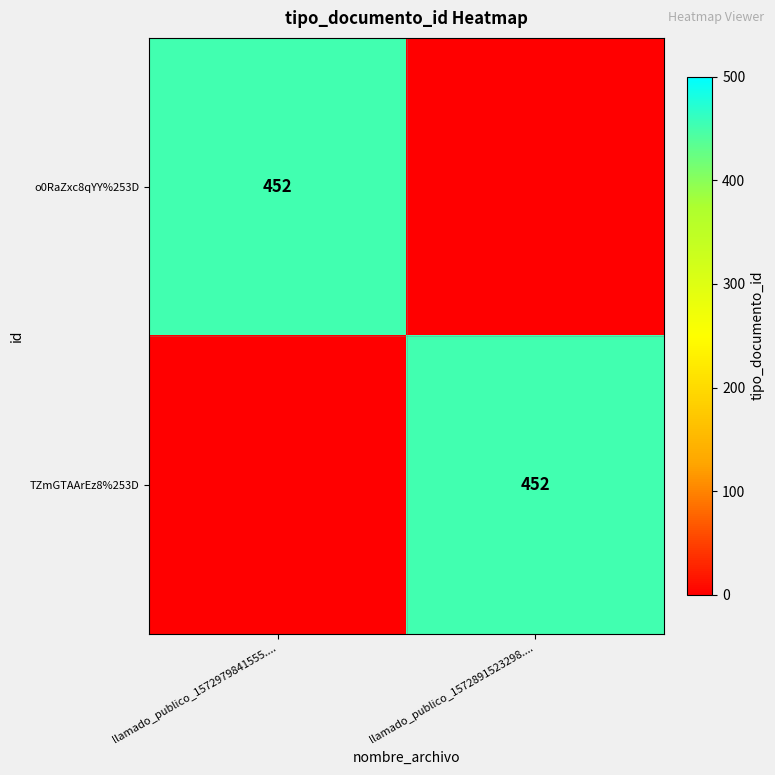

Which has a higher value, llamado_publico_1572891523298.... or llamado_publico_1572979841555....?

llamado_publico_1572979841555....